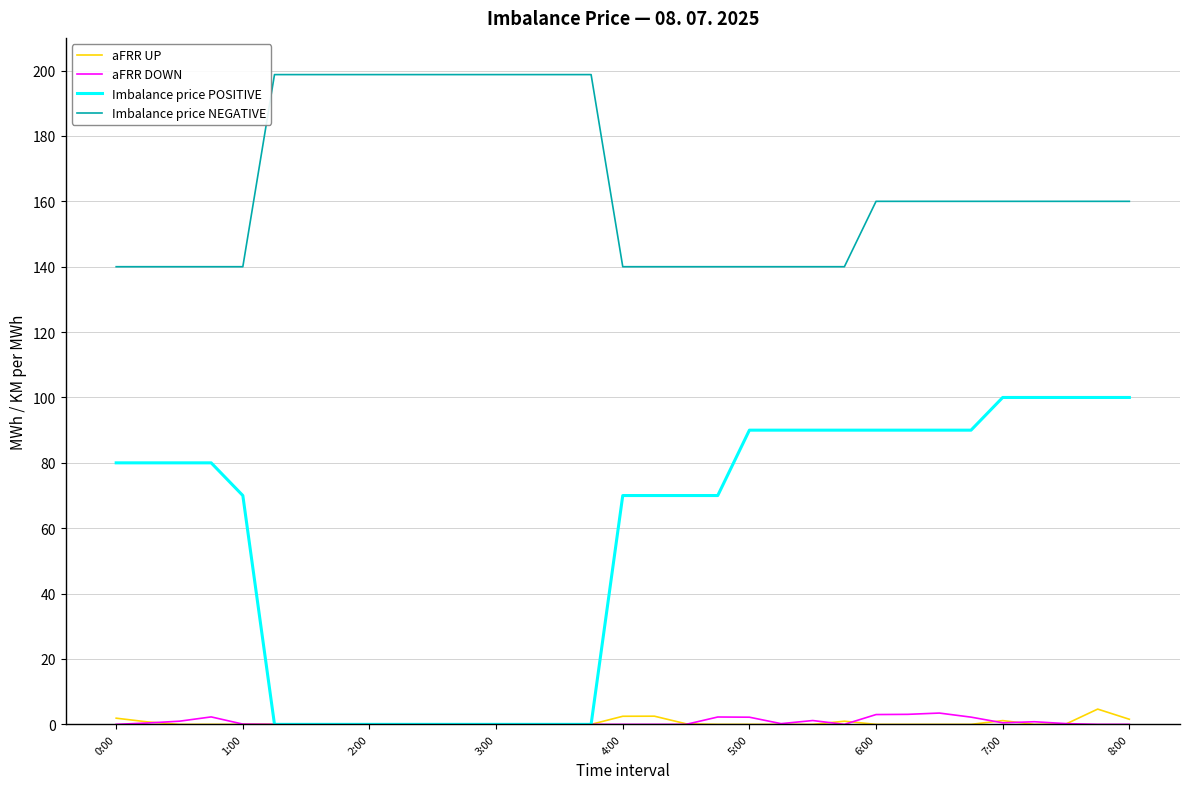

True or false: Imbalance price NEGATIVE and Imbalance price POSITIVE cross at least once.

False